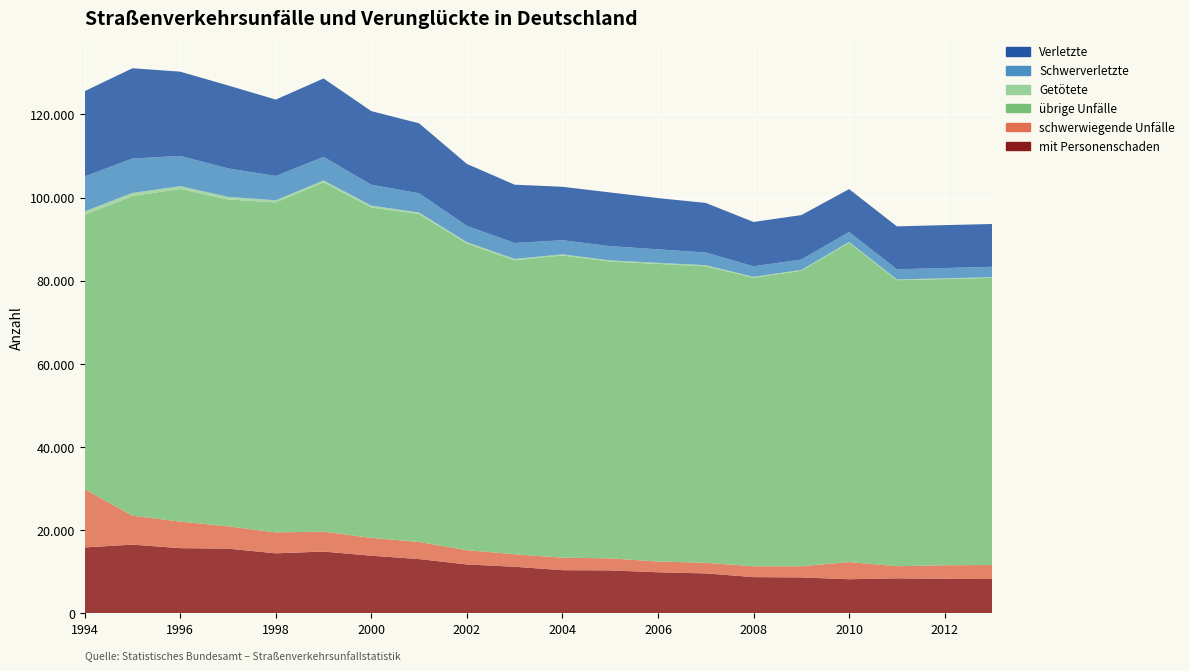

Reading left to right, list all the values displayed in this chart.

mit Personenschaden: 15827	16499	15659	15541	14410	14835	13830	13029	11738	11179	10355	10307	9854	9581	8690	8613	8179	8395	8280	8225
schwerwiegende Unfälle: 14020	6959	6395	5365	5029	4798	4290	4118	3426	3015	3010	2899	2584	2556	2608	2695	4138	2922	3262	3374
übrige Unfälle: 66016	76899	80040	78640	79413	84013	79524	78880	73764	70718	72708	71410	71607	71337	69418	71084	76820	68809	68870	69106
Getötete: 802	768	657	643	495	486	425	375	358	330	280	270	262	264	222	202	192	187	166	170
Schwerverletzte: 8436	8282	7280	6843	5865	5671	5032	4641	3919	3845	3396	3433	3252	3050	2534	2509	2398	2443	2473	2487
Verletzte: 20507	21714	20271	19958	18373	18864	17708	16834	14896	14018	12855	12916	12329	11927	10669	10694	10318	10325	10327	10289